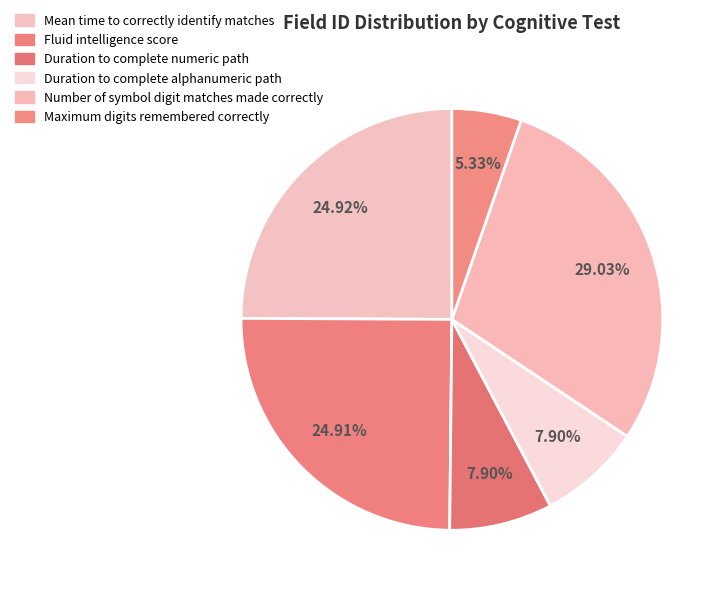

To the nearest percent, what is the combined percentage of Maximum digits remembered correctly and Number of symbol digit matches made correctly?

34%